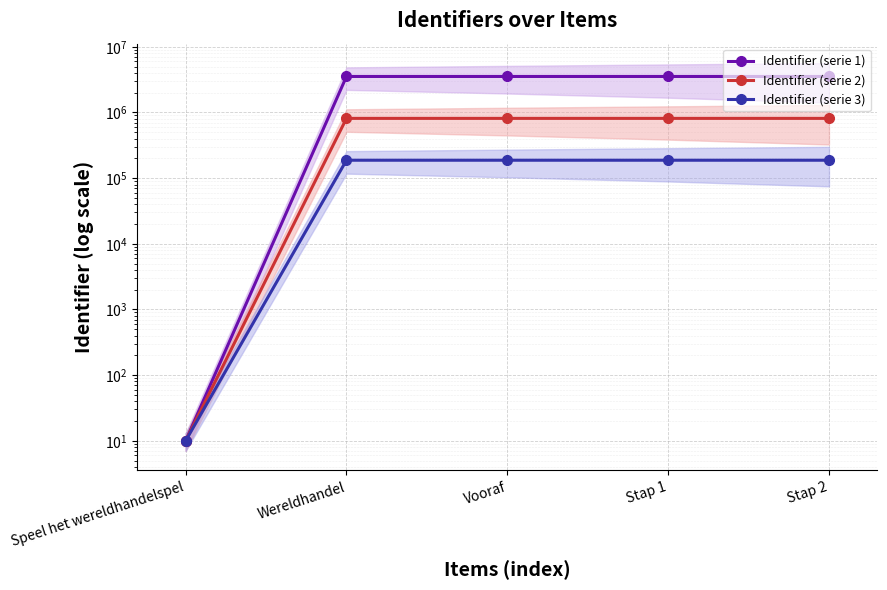

True or false: Identifier (serie 1) and Identifier (serie 2) intersect in this chart.

False